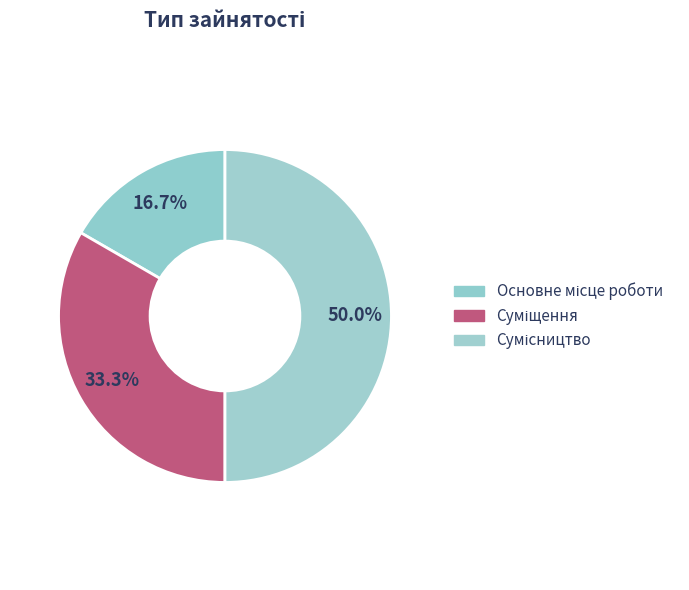

Count the number of slices in the pie.

3